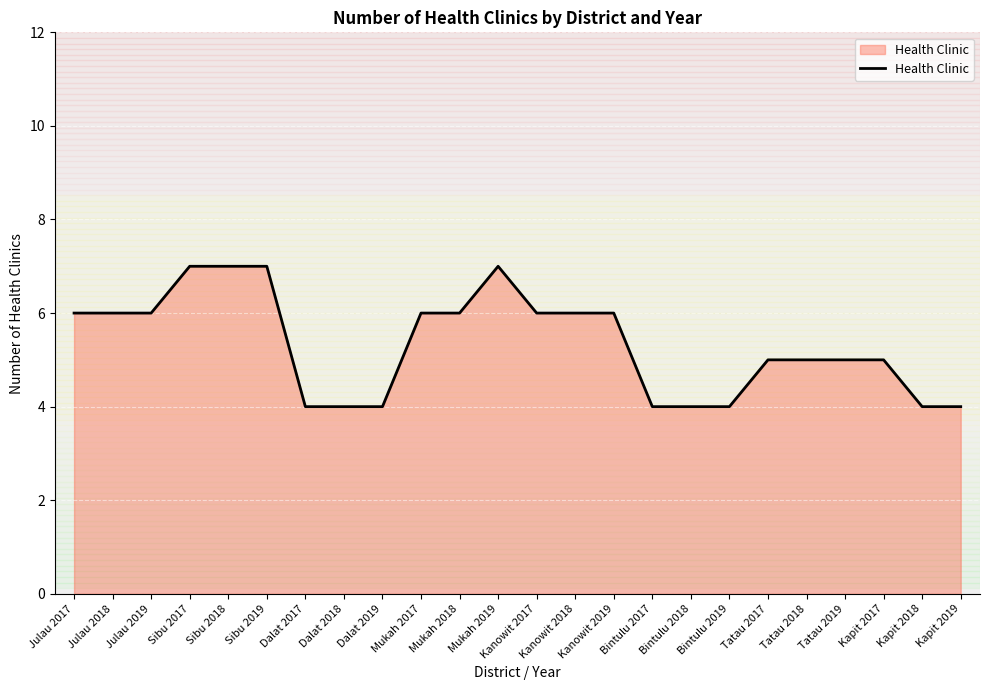

How many lines are shown in the chart?

1